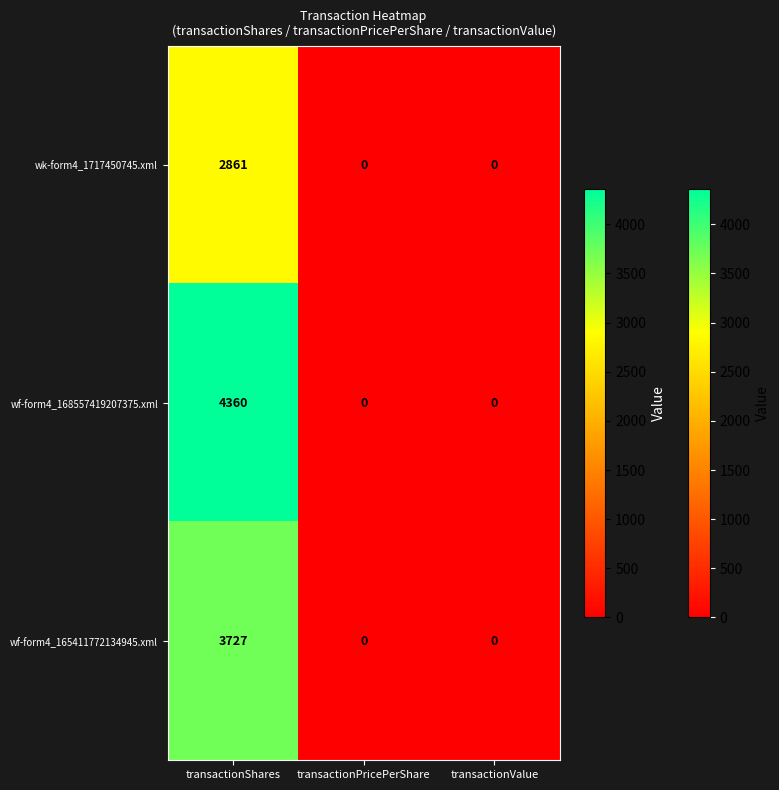

The wf-form4_168557419207375.xml series shows 2239 at transactionShares. True or false?

False